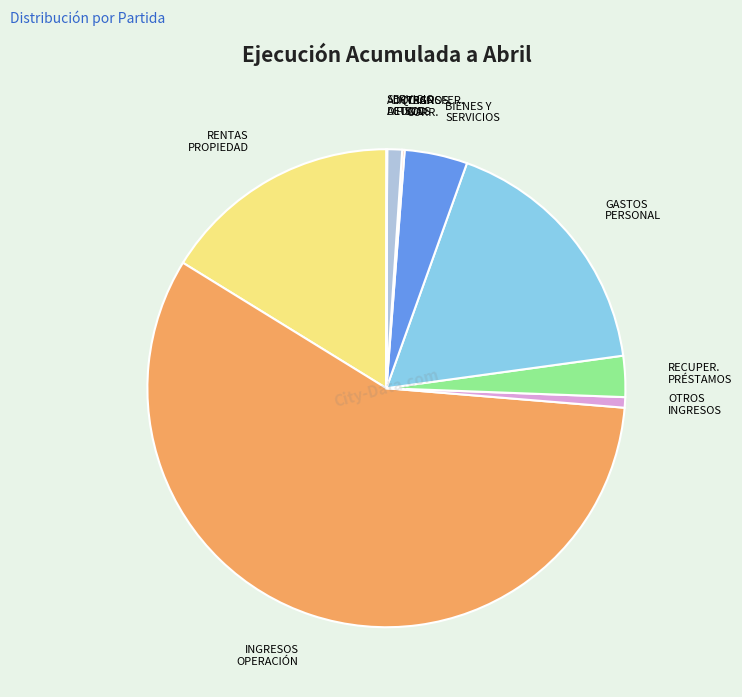

Is it true that RECUPER. PRÉSTAMOS is 13% of the pie?

False